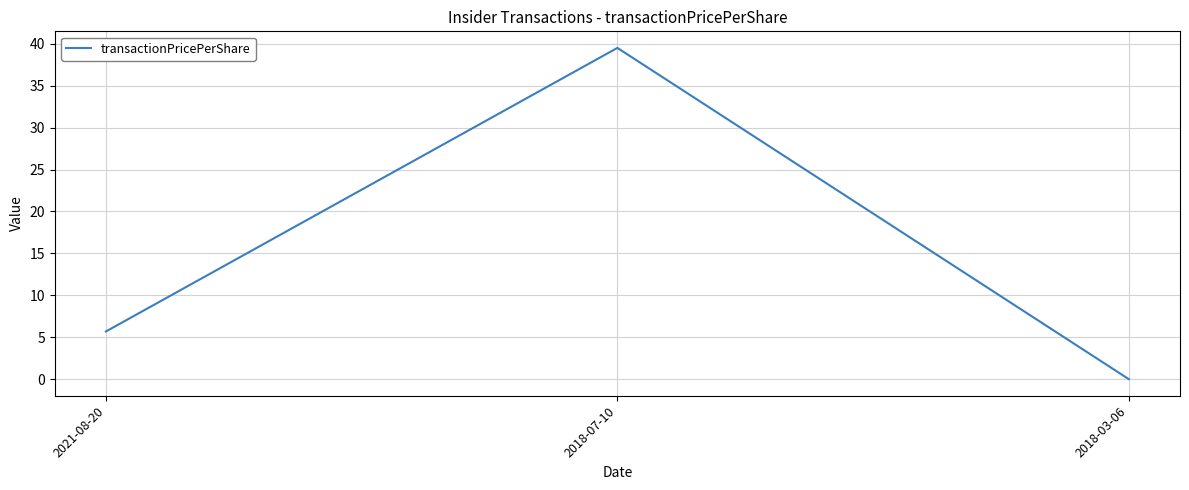

Reading right to left, list all the values displayed in this chart.

0.0	39.5	5.7